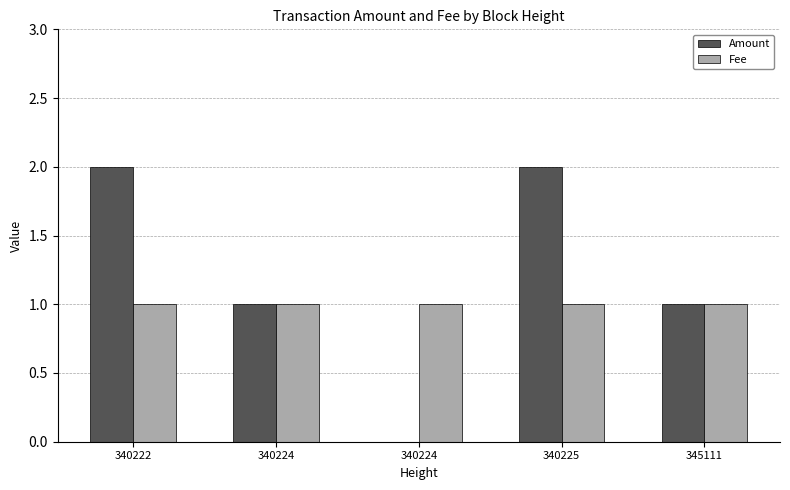

Which series has the largest total across all categories?

Amount